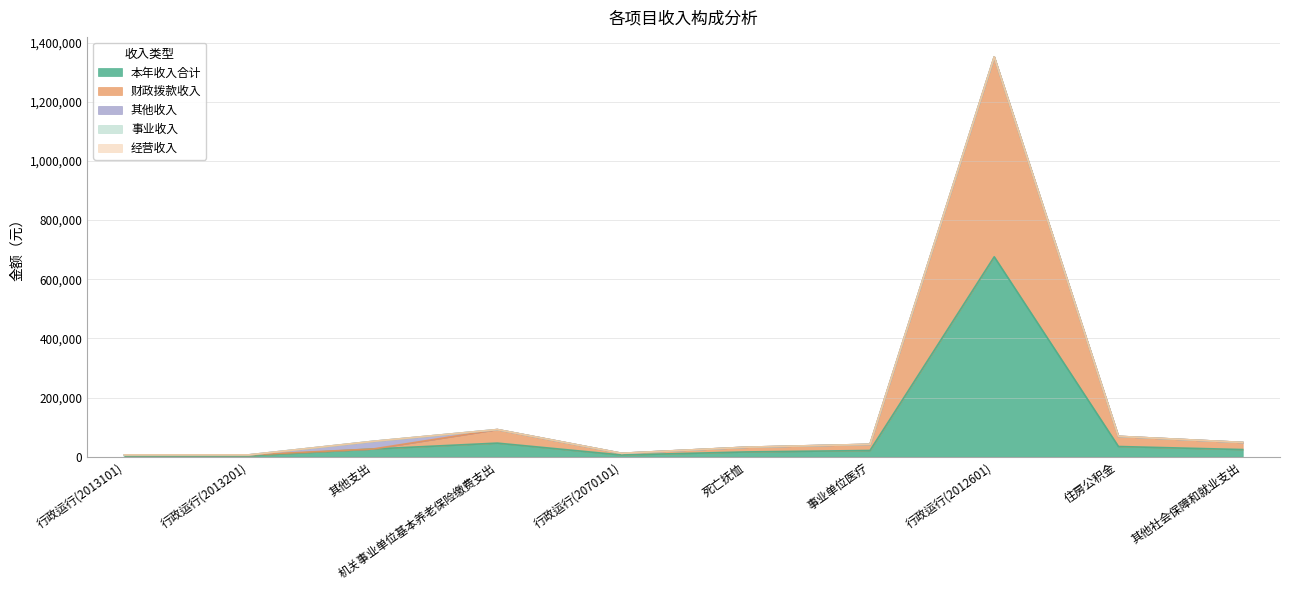

Which series changed the most between 行政运行(2013101) and 行政运行(2070101)?

本年收入合计